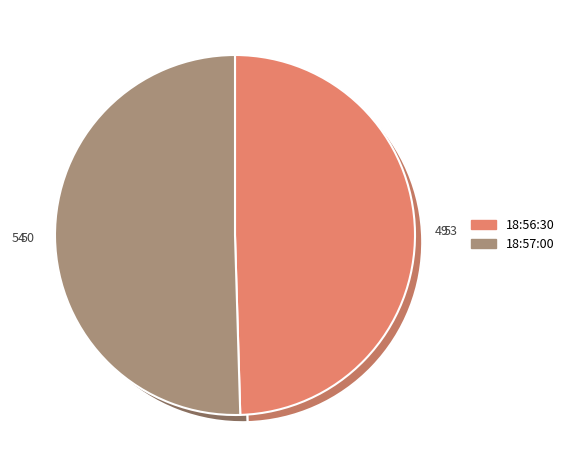

The 18:57:00 slice represents 50% of the pie. True or false?

True